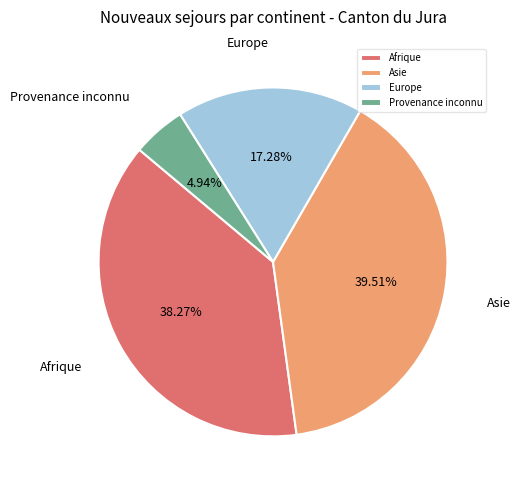

To the nearest percent, what percentage of the pie is Europe?

17%